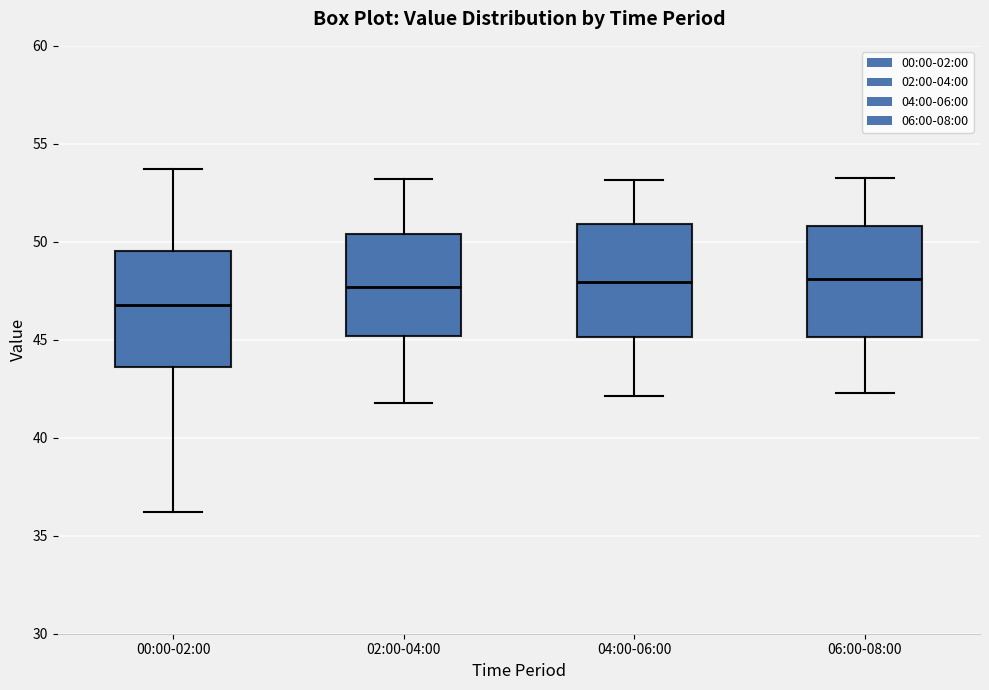

Reading left to right, read every box against the y-axis: the position of its median line, the range the box covers, and the ends of its whiskers. The values are not printed on the chart, so give them approximately, as read against the axis.

00:00-02:00: median 47.0, box 43.5 to 49.5, whiskers 36.0 to 53.5
02:00-04:00: median 47.5, box 45.0 to 50.5, whiskers 42.0 to 53.0
04:00-06:00: median 48.0, box 45.0 to 51.0, whiskers 42.0 to 53.0
06:00-08:00: median 48.0, box 45.0 to 51.0, whiskers 42.5 to 53.5